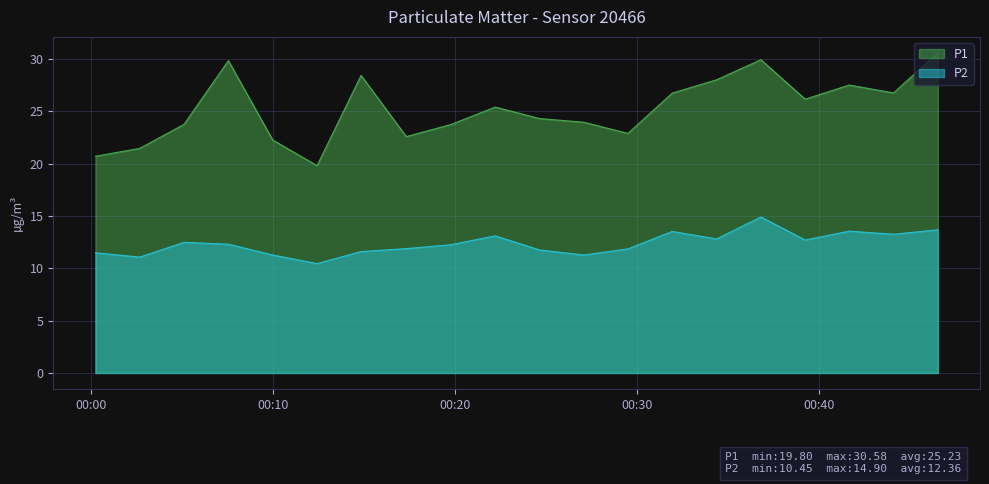

What value does the P1 series have at 00:05?

23.8